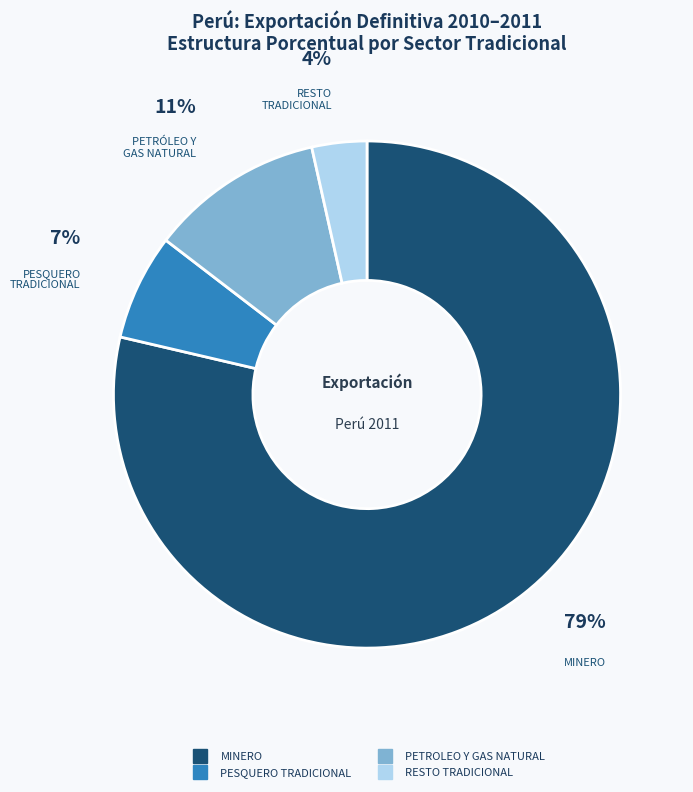

Is there a majority slice in this chart?

Yes